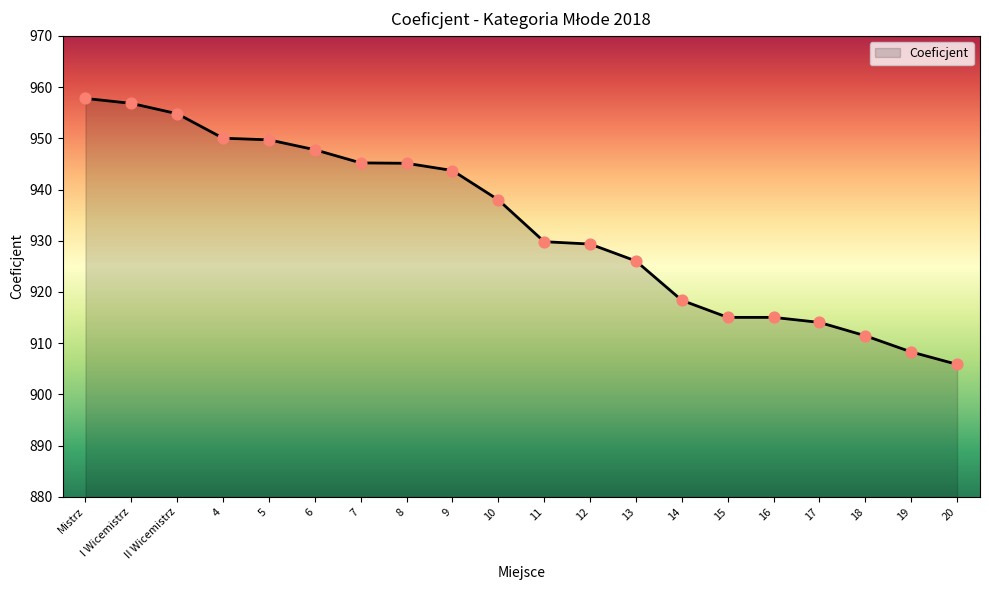

What is the change in value from II Wicemistrz to 18?

-43.4